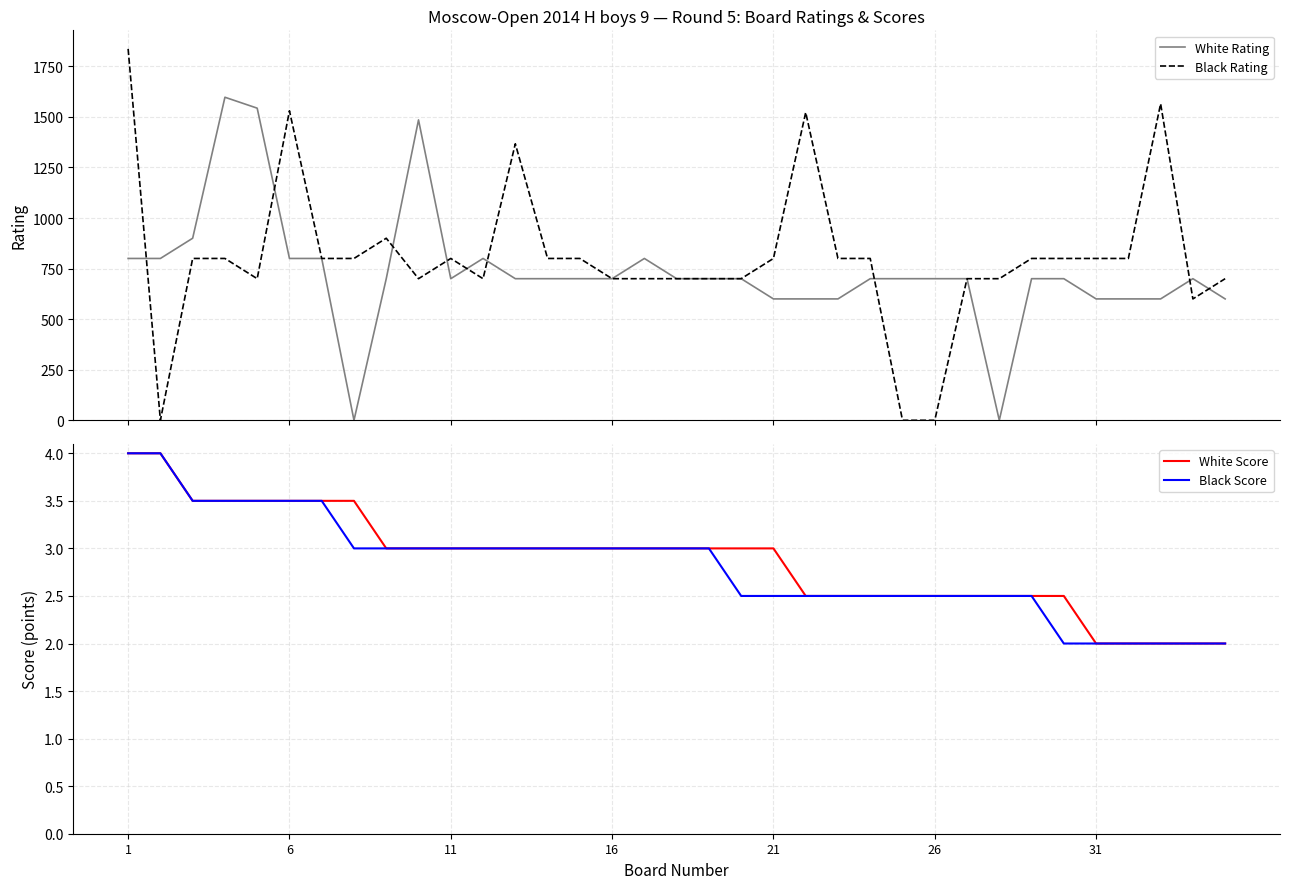

Which series has the largest range (max minus min)?

Black Rating